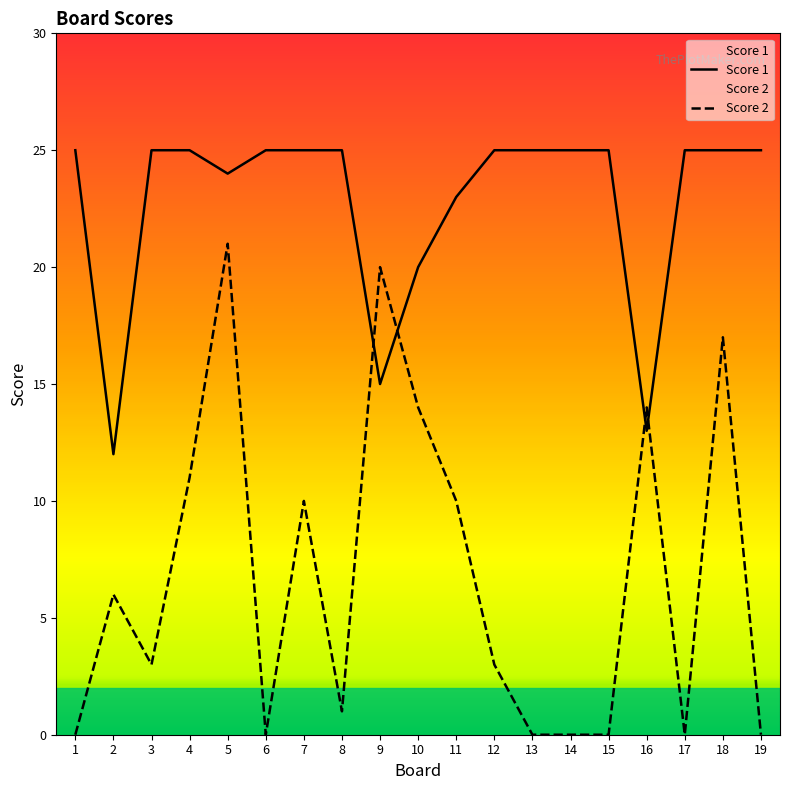

What is the average value of the Score 1 series?

23